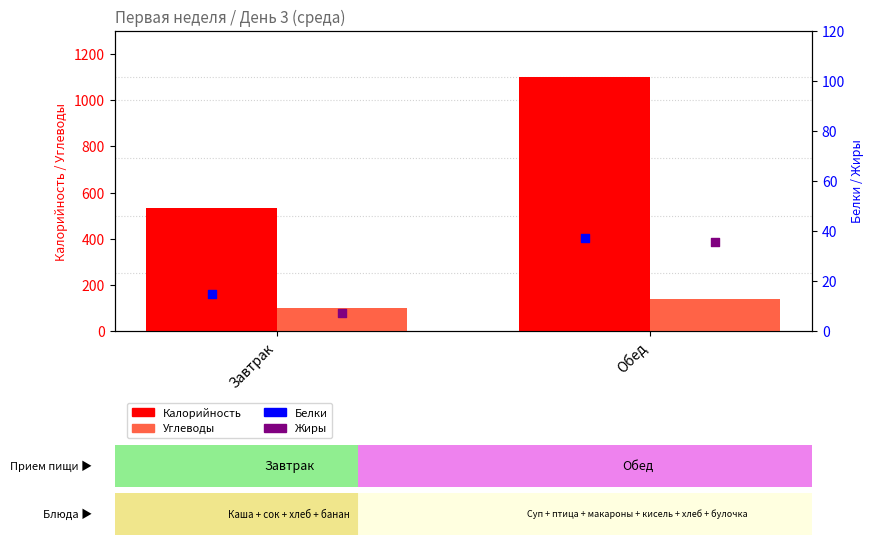

Which series has the largest total across all categories?

Калорийность